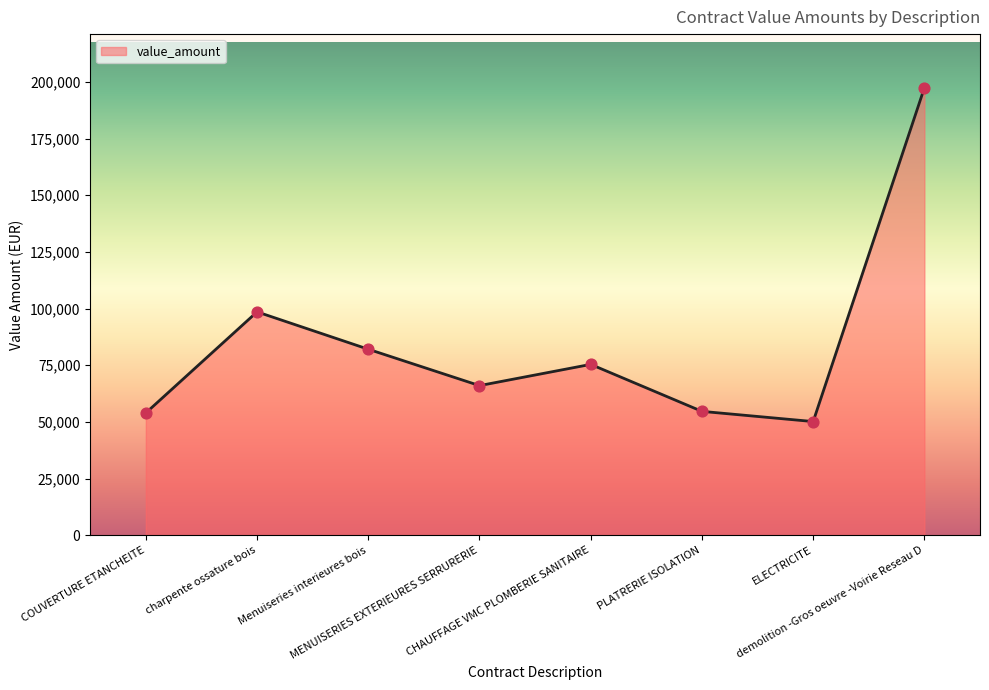

What is the change in value from CHAUFFAGE VMC PLOMBERIE SANITAIRE to demolition -Gros oeuvre -Voirie Reseau D?

+122039.9